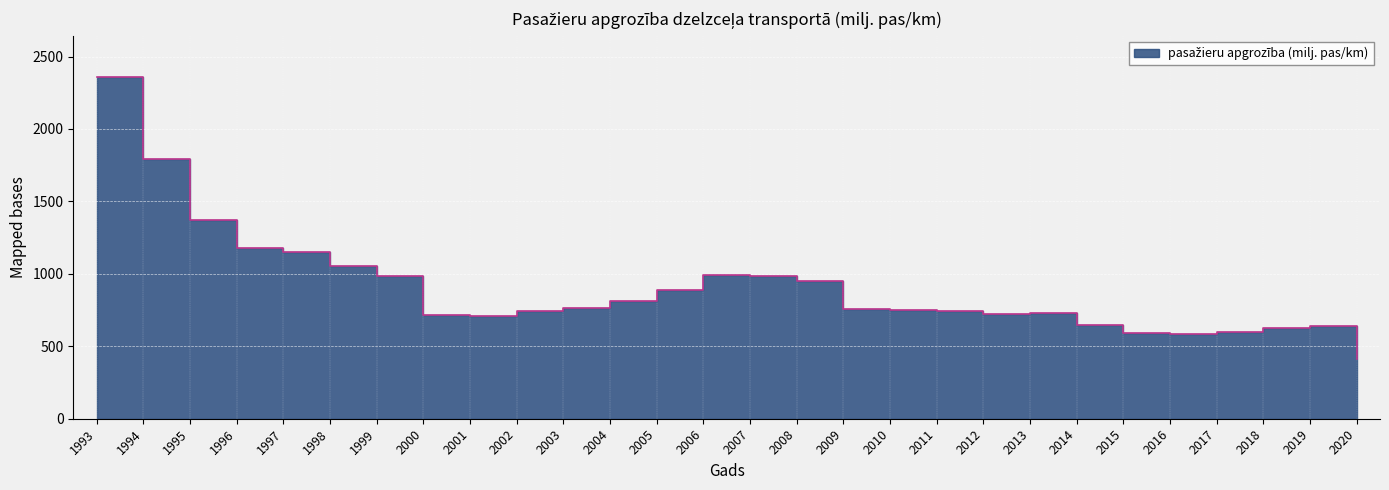

At which category does the data reach its first local peak?

2006